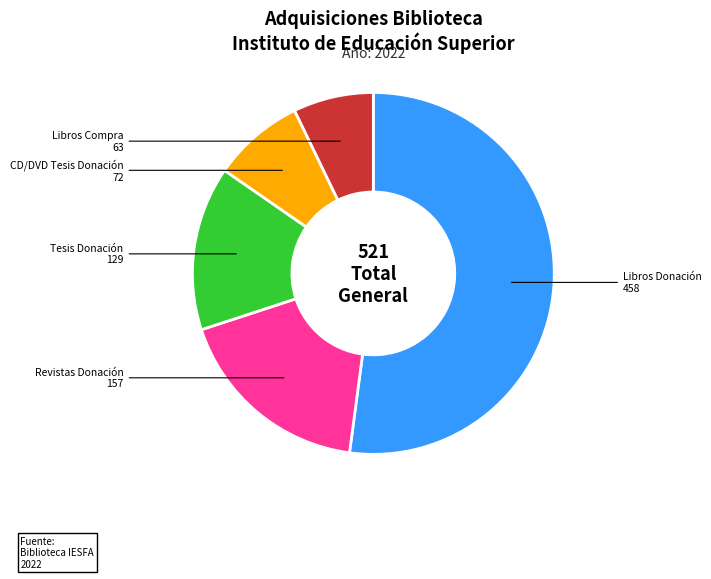

Does any single category account for the majority?

Yes